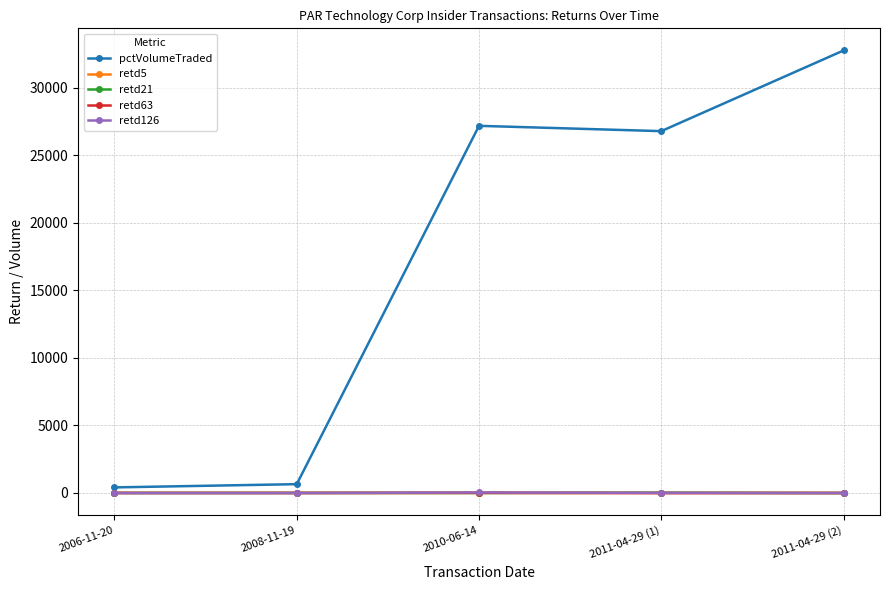

At which label does pctVolumeTraded reach its peak?

2011-04-29 (2)